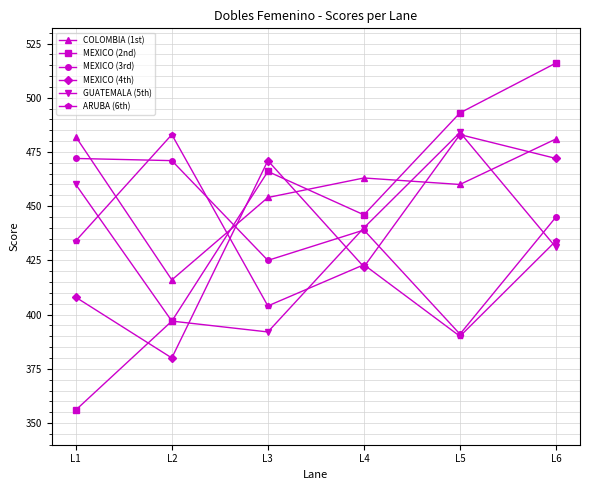

Does the chart have visible grid lines?

Yes